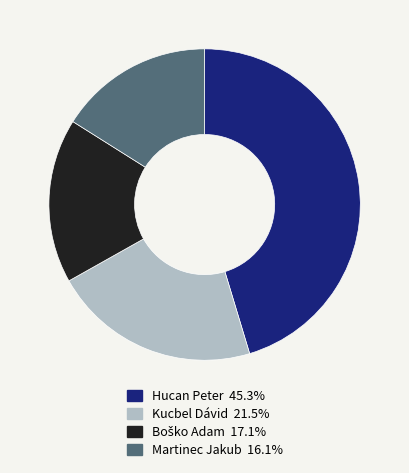

The Hucan Peter slice represents 45% of the pie. True or false?

True